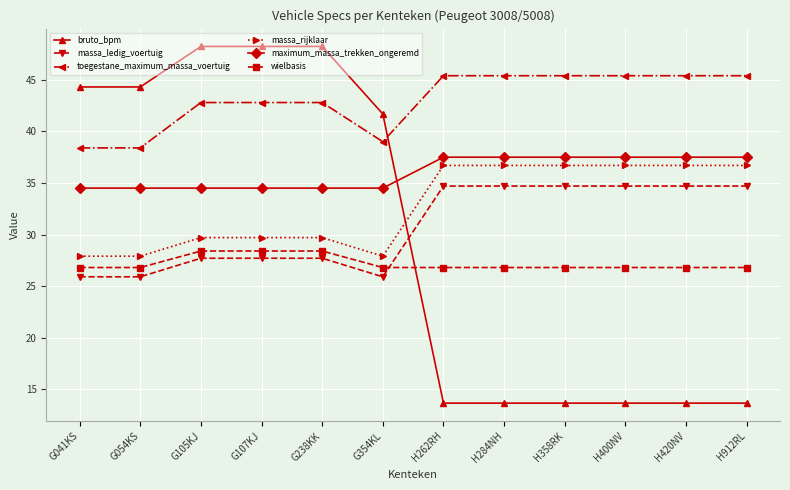

True or false: bruto_bpm and massa_ledig_voertuig cross at least once.

True